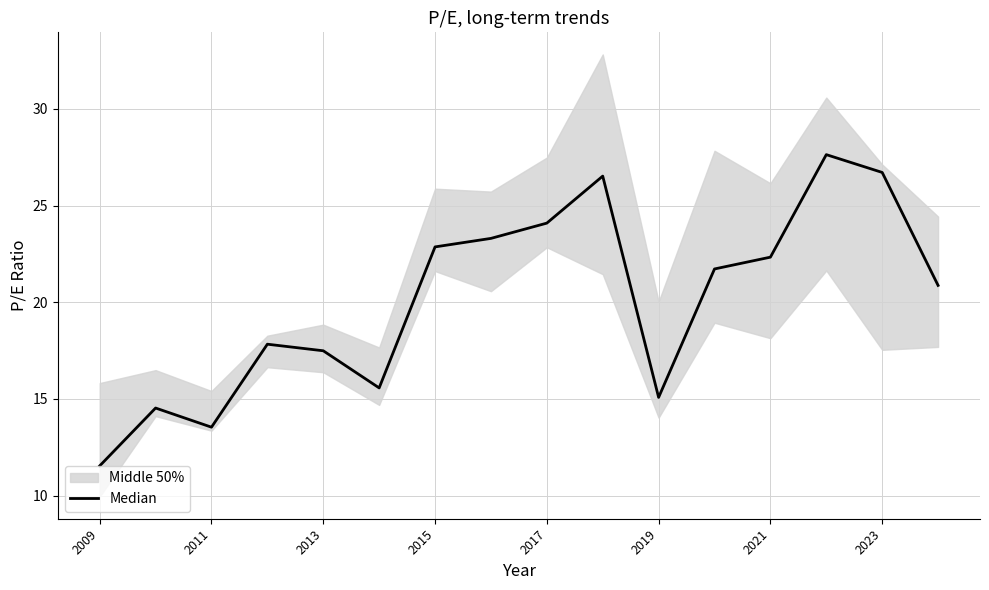

True or false: the data has more than 1 interior local peaks.

True